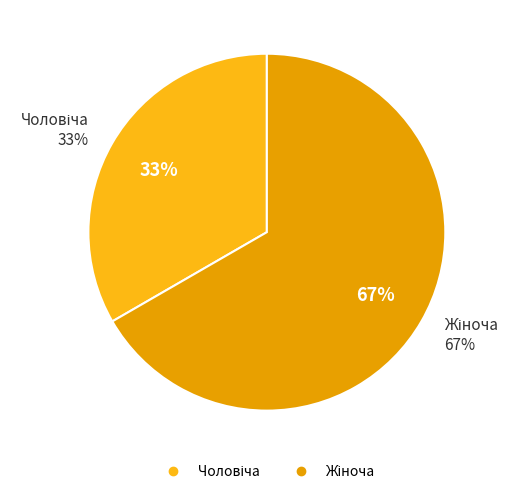

The Чоловіча slice represents 43% of the pie. True or false?

False